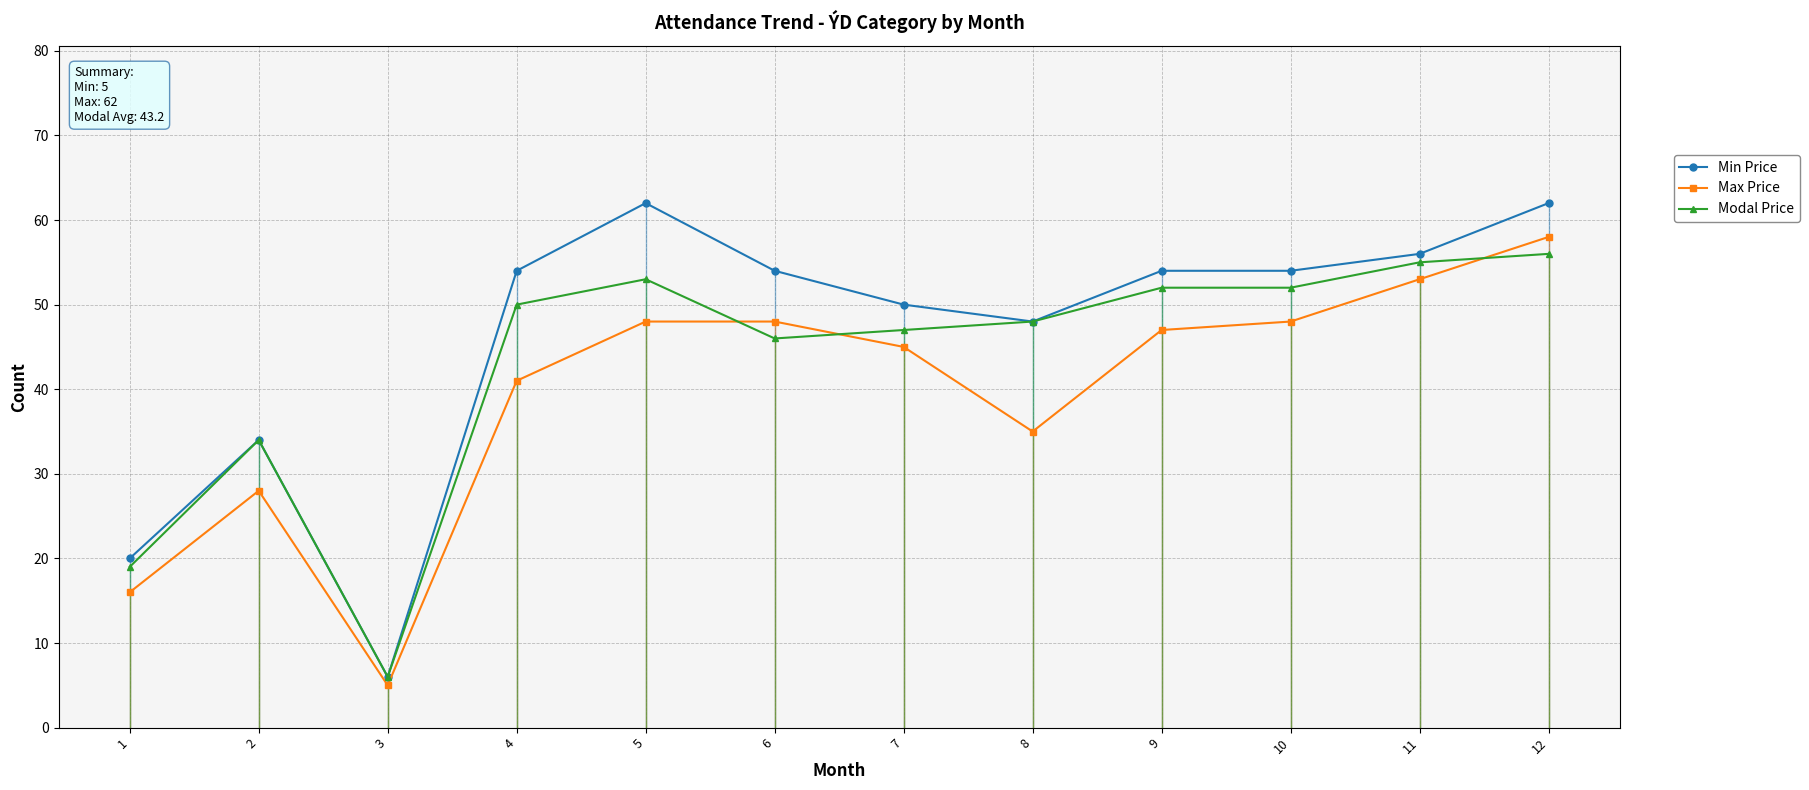

Reading left to right, what are all the values shown in this chart?

Min Price: 20	34	6	54	62	54	50	48	54	54	56	62
Max Price: 16	28	5	41	48	48	45	35	47	48	53	58
Modal Price: 19	34	6	50	53	46	47	48	52	52	55	56